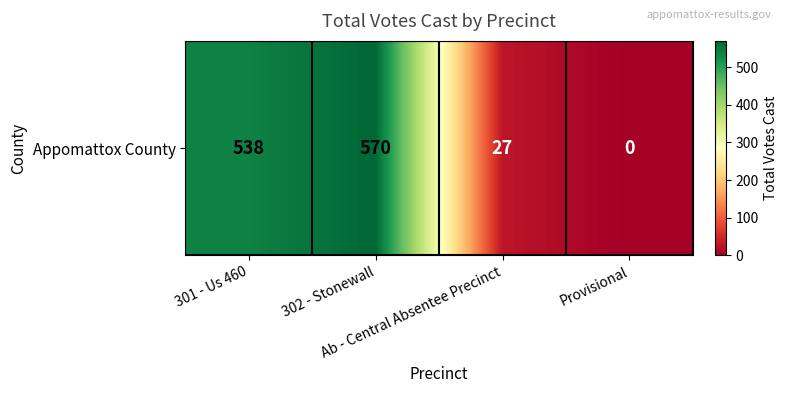

Rank the categories by value from highest to lowest.

302 - Stonewall, 301 - Us 460, Ab - Central Absentee Precinct, Provisional